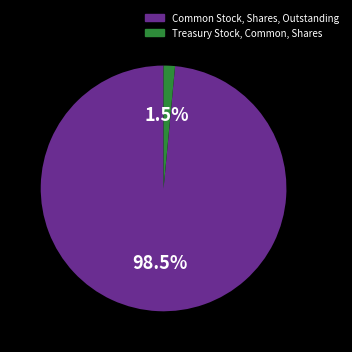

Between Treasury Stock, Common, Shares and Common Stock, Shares, Outstanding, which is larger?

Common Stock, Shares, Outstanding